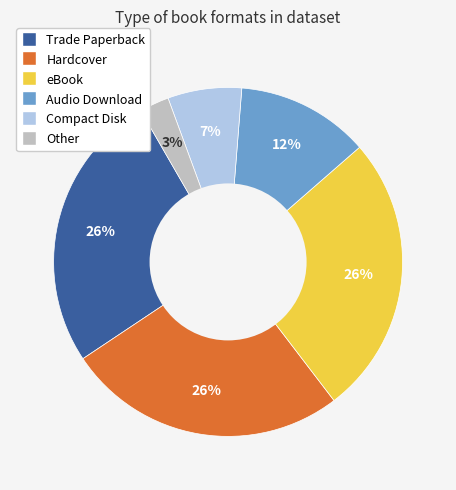

True or false: Audio Download accounts for 26% of the total.

False